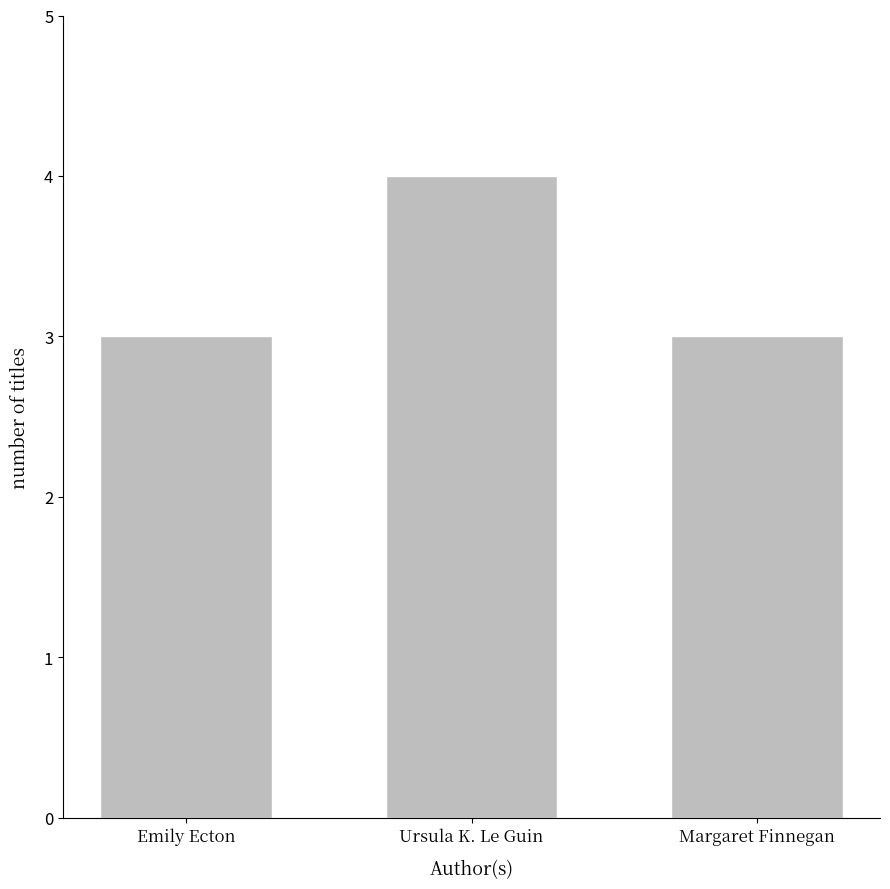

What is the greatest value displayed?

4